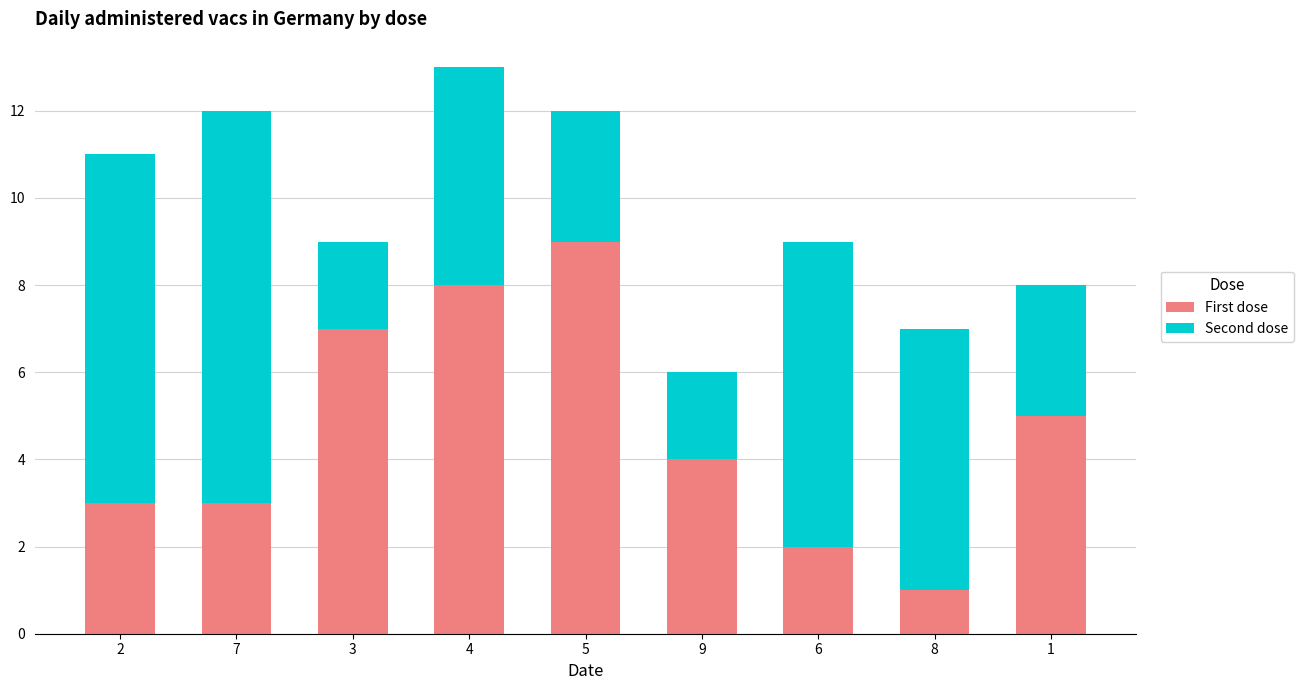

Reading left to right, list the values for the First dose series.

2=3	7=3	3=7	4=8	5=9	9=4	6=2	8=1	1=5